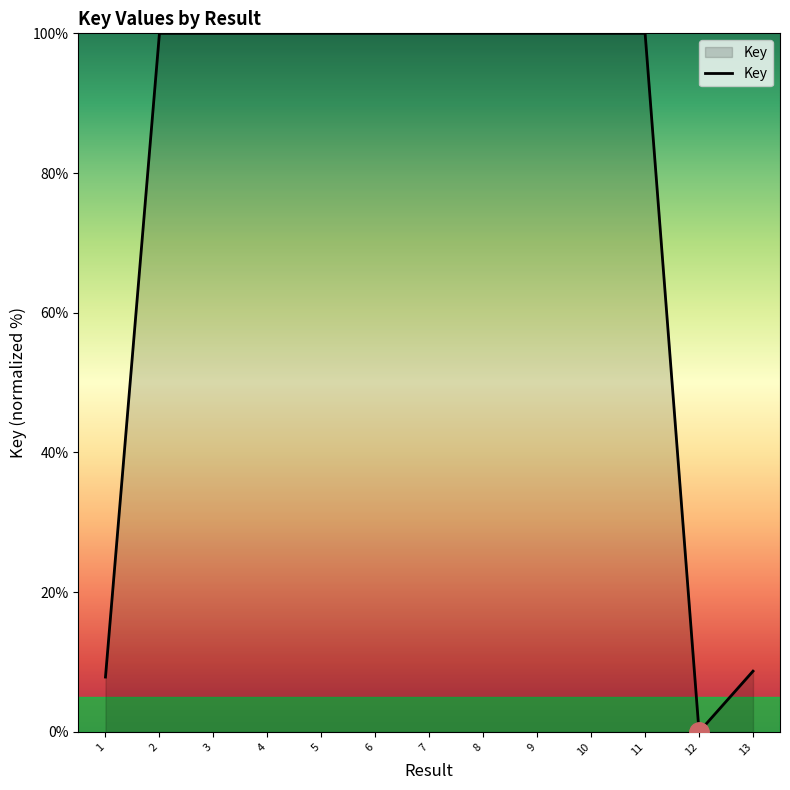

What is the greatest value displayed?

100.0